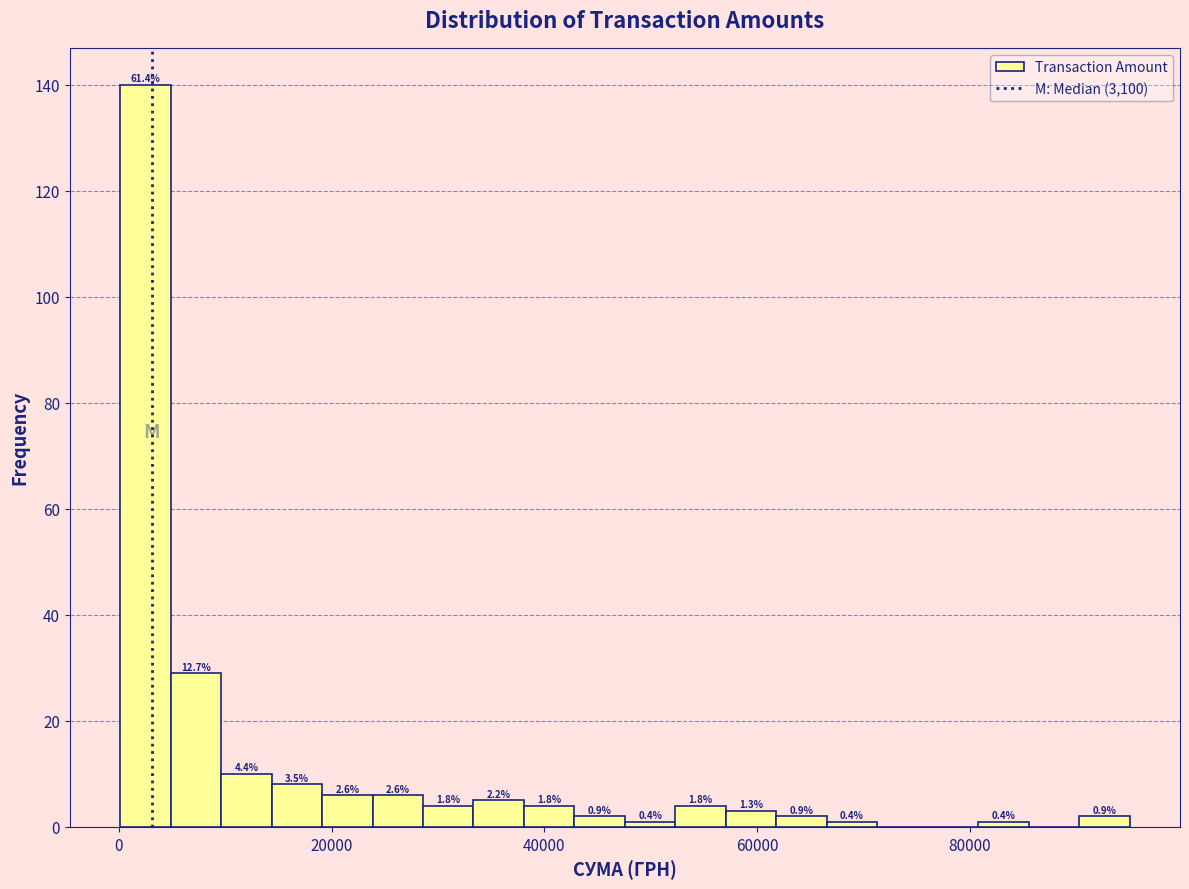

Read against the x-axis, roughly where is the centre of the tallest bar?

2000